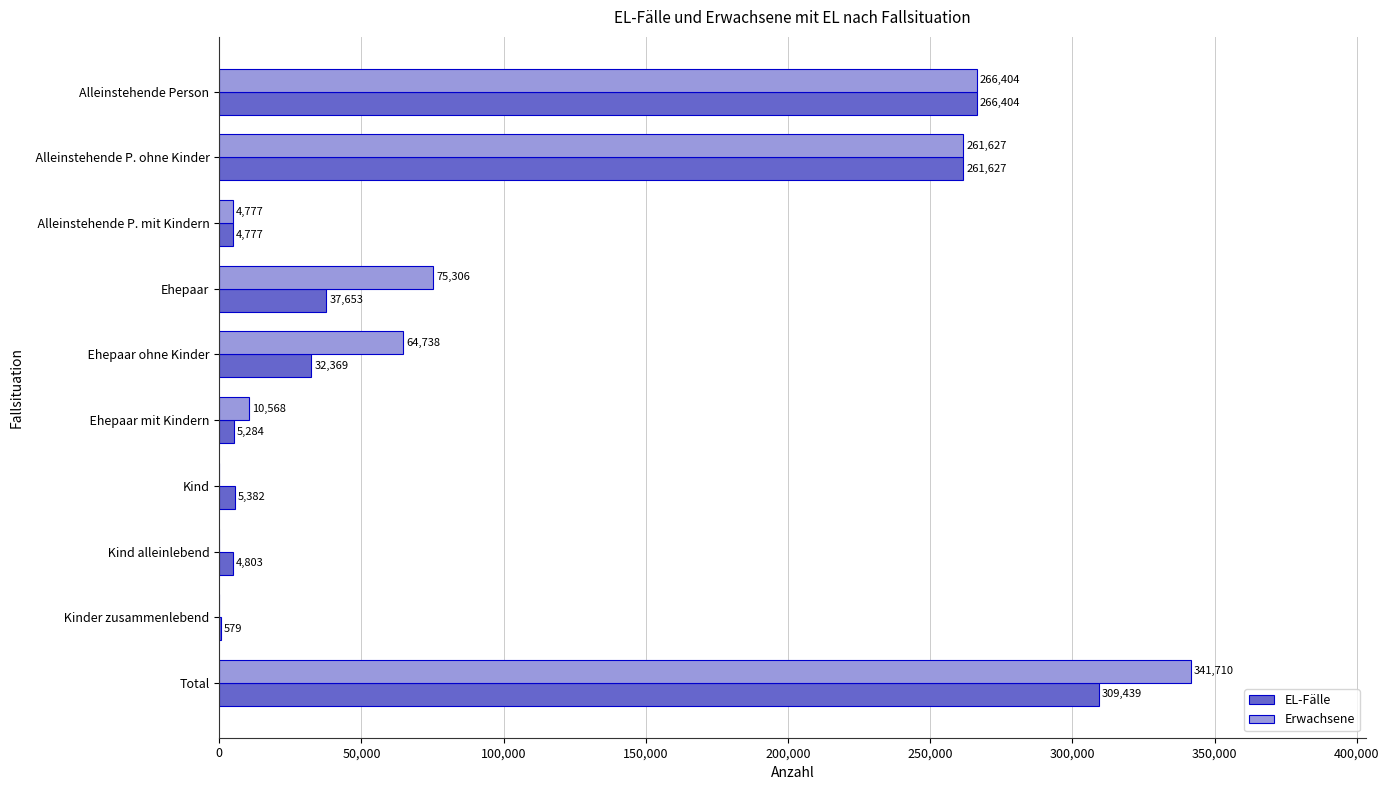

At which label does EL-Fälle reach its peak?

Total